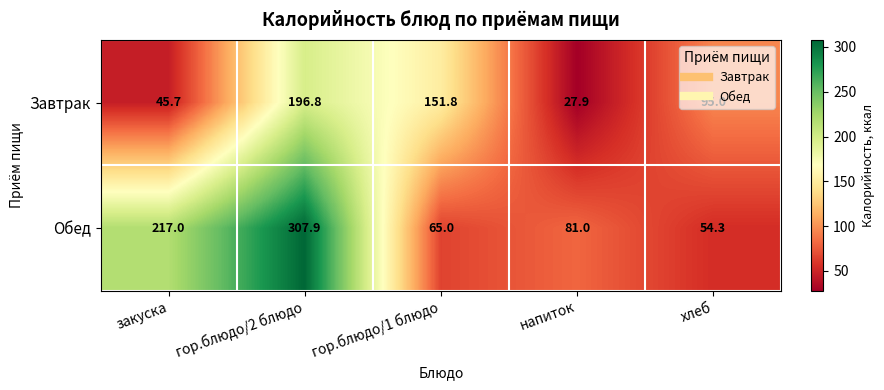

Between закуска and гор.блюдо/1 блюдо, which series saw the biggest shift?

Обед